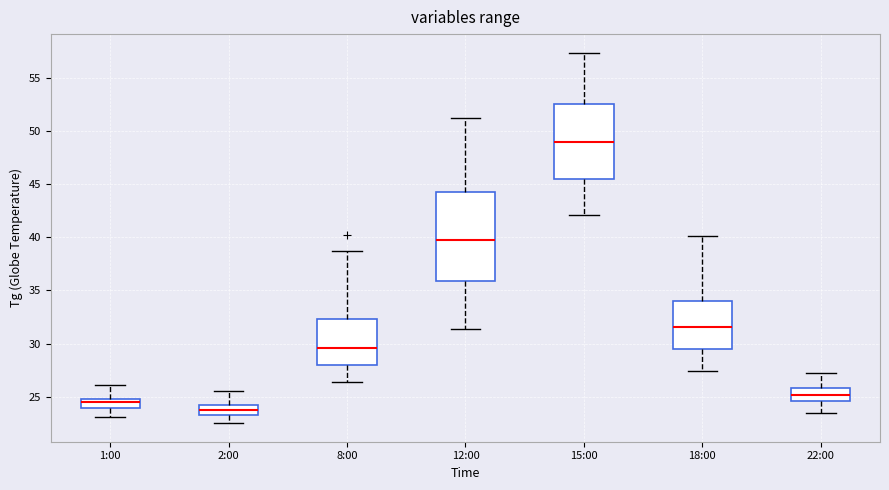

Reading left to right, read every box against the y-axis: the position of its median line, the range the box covers, and the ends of its whiskers. The values are not printed on the chart, so give them approximately, as read against the axis.

1:00: median 24.5, box 24.0 to 25.0, whiskers 23.0 to 26.0
2:00: median 24.0, box 23.5 to 24.5, whiskers 22.5 to 25.5
8:00: median 29.5, box 28.0 to 32.5, whiskers 26.5 to 38.5
12:00: median 40.0, box 36.0 to 44.5, whiskers 31.5 to 51.0
15:00: median 49.0, box 45.5 to 52.5, whiskers 42.0 to 57.5
18:00: median 31.5, box 29.5 to 34.0, whiskers 27.5 to 40.0
22:00: median 25.0, box 24.5 to 26.0, whiskers 23.5 to 27.0